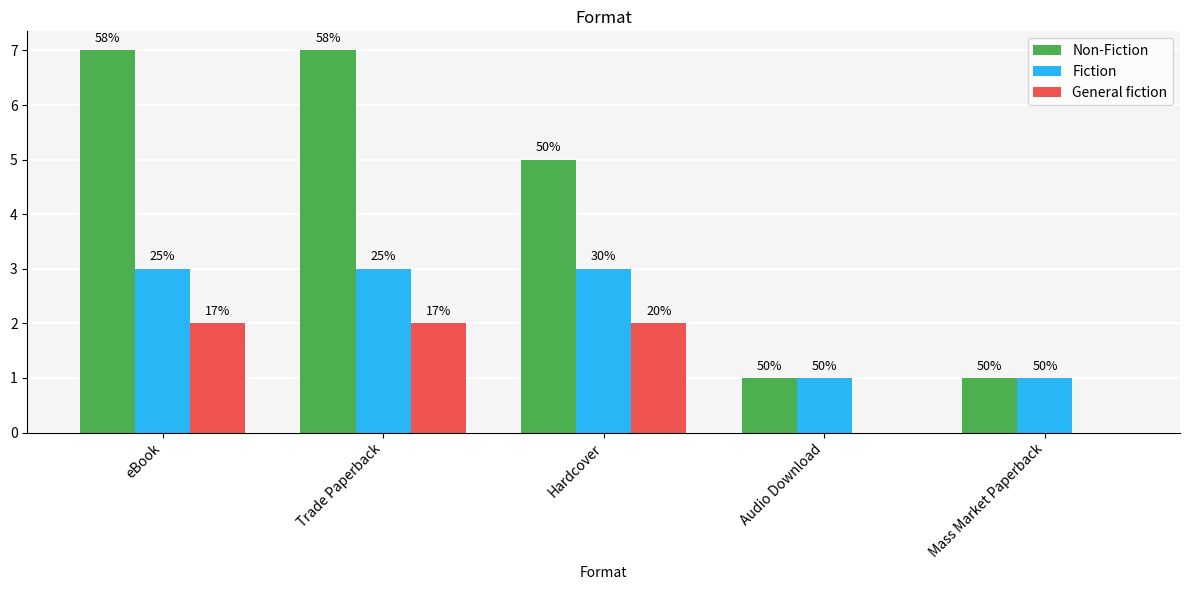

At Hardcover, list the series in order from smallest to largest.

General fiction, Fiction, Non-Fiction